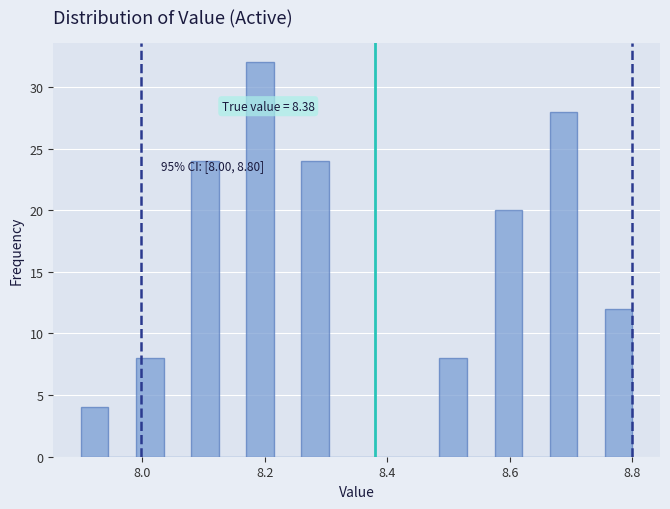

Around what value on the x-axis is the tallest bar? Give the approximate position of its centre, as read against the axis.

8.20